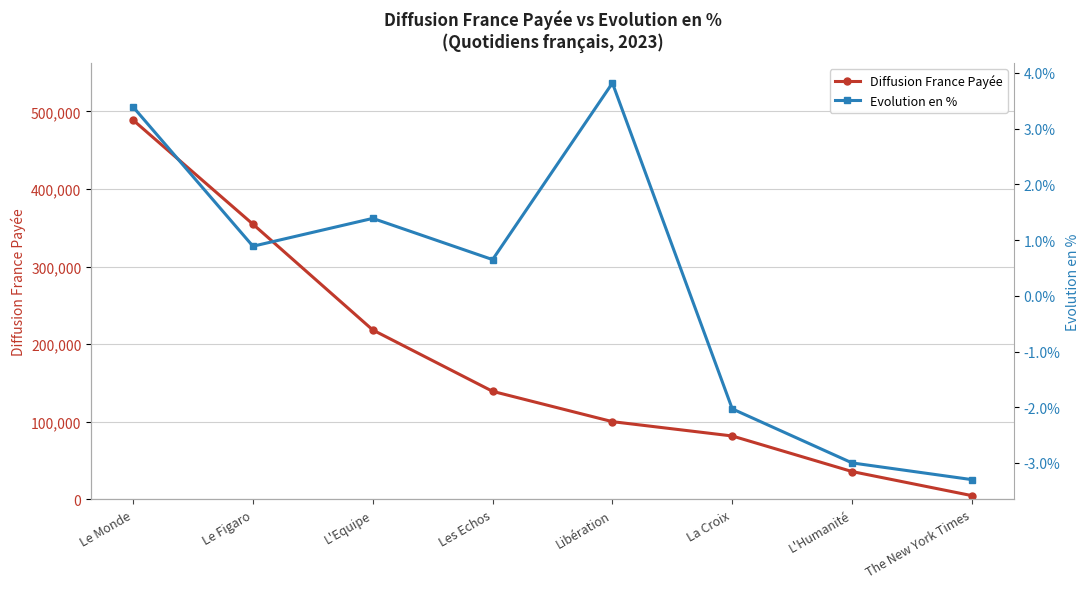

True or false: Diffusion France Payée and Evolution en % intersect in this chart.

False